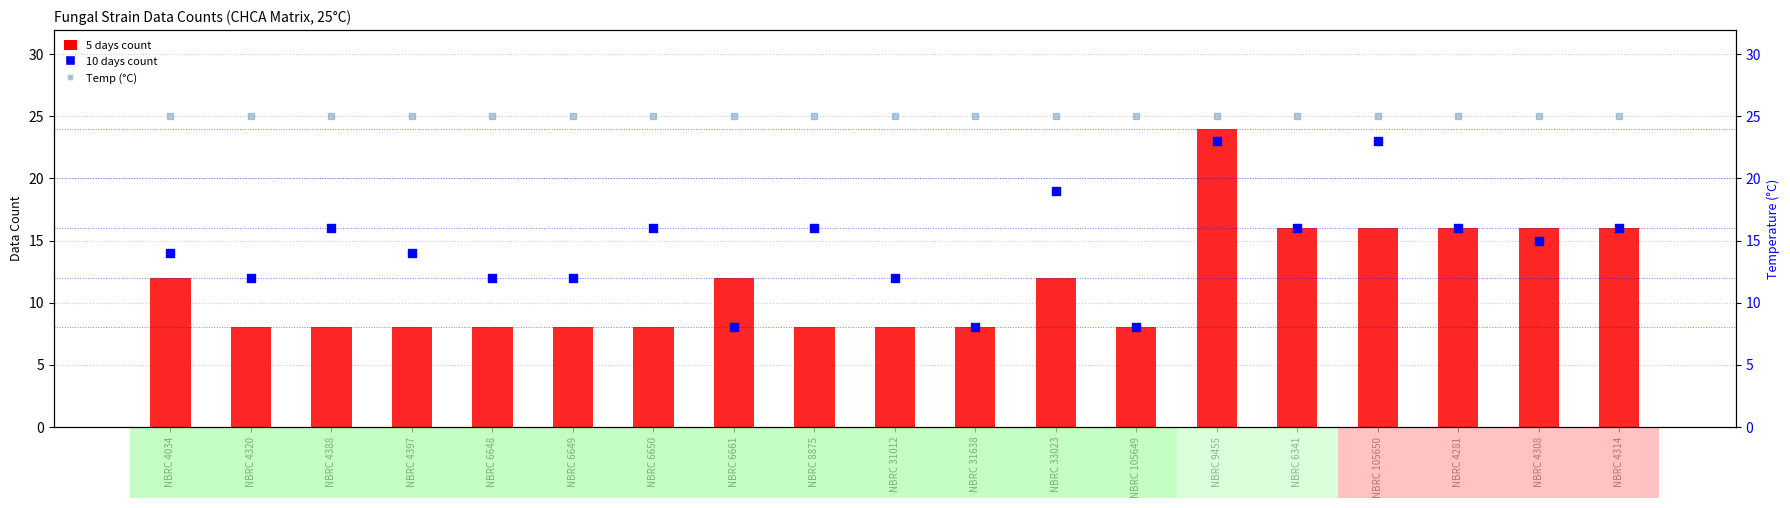

At which category is the sum across all series the highest?

NBRC 9455